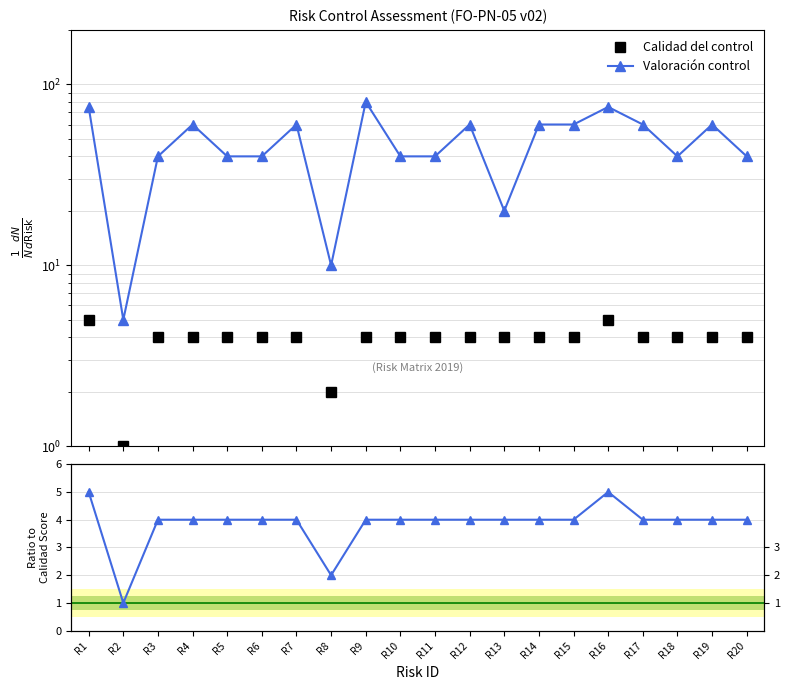

Which series changed the most between R9 and R17?

Valoración control